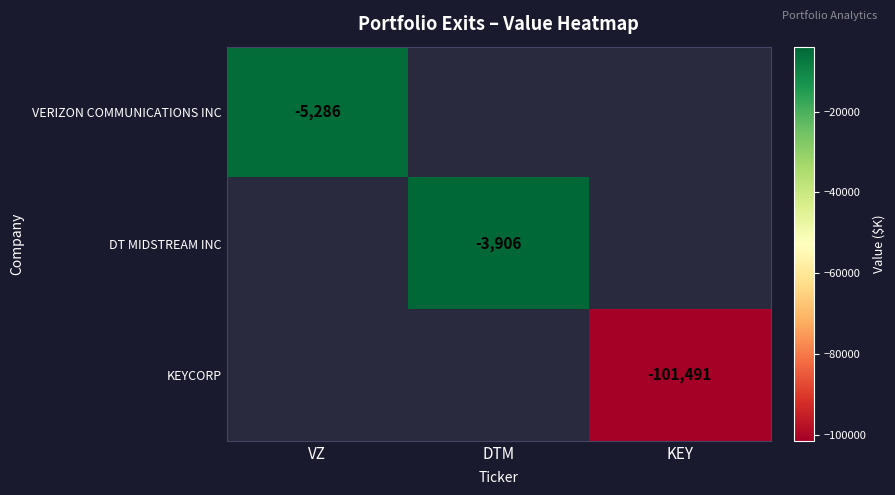

True or false: KEYCORP has a value of -101491 at KEY.

True